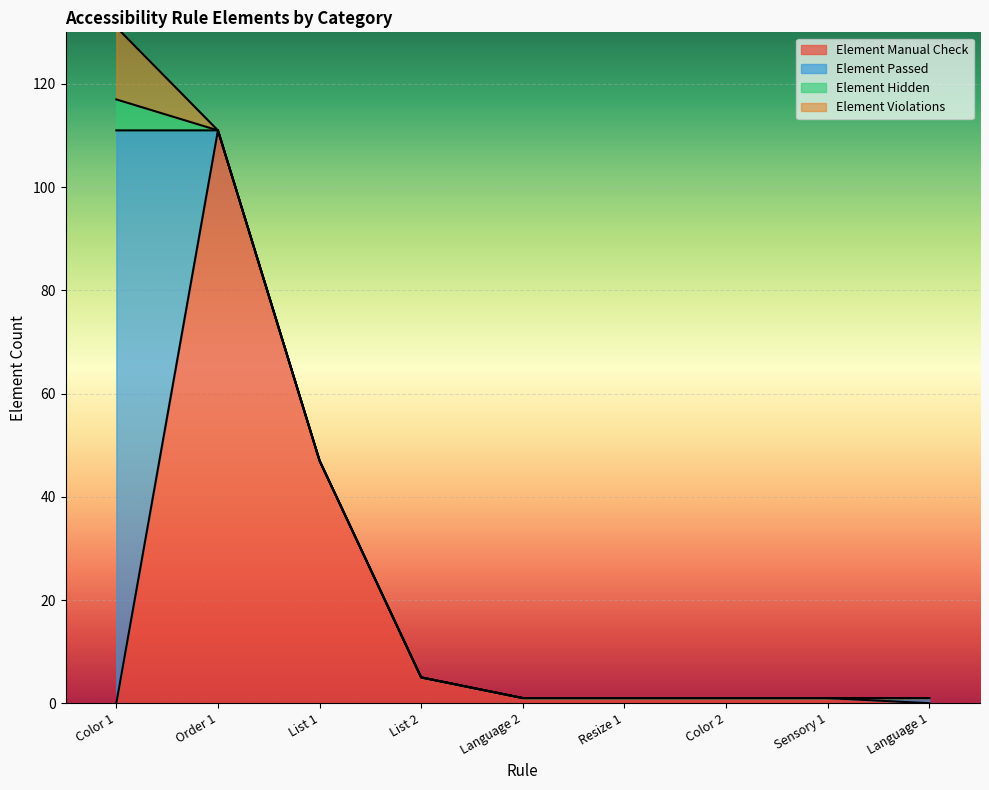

At which category is the sum across all series the highest?

Color 1